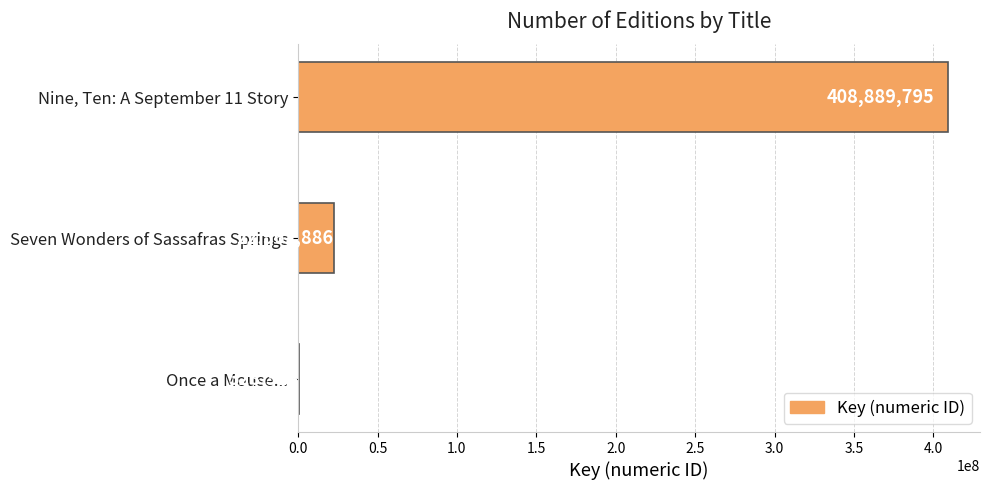

Reading top to bottom, transcribe all the data shown in this chart.

Nine, Ten: A September 11 Story=408889795	Seven Wonders of Sassafras Springs=22562886	Once a Mouse...=328314